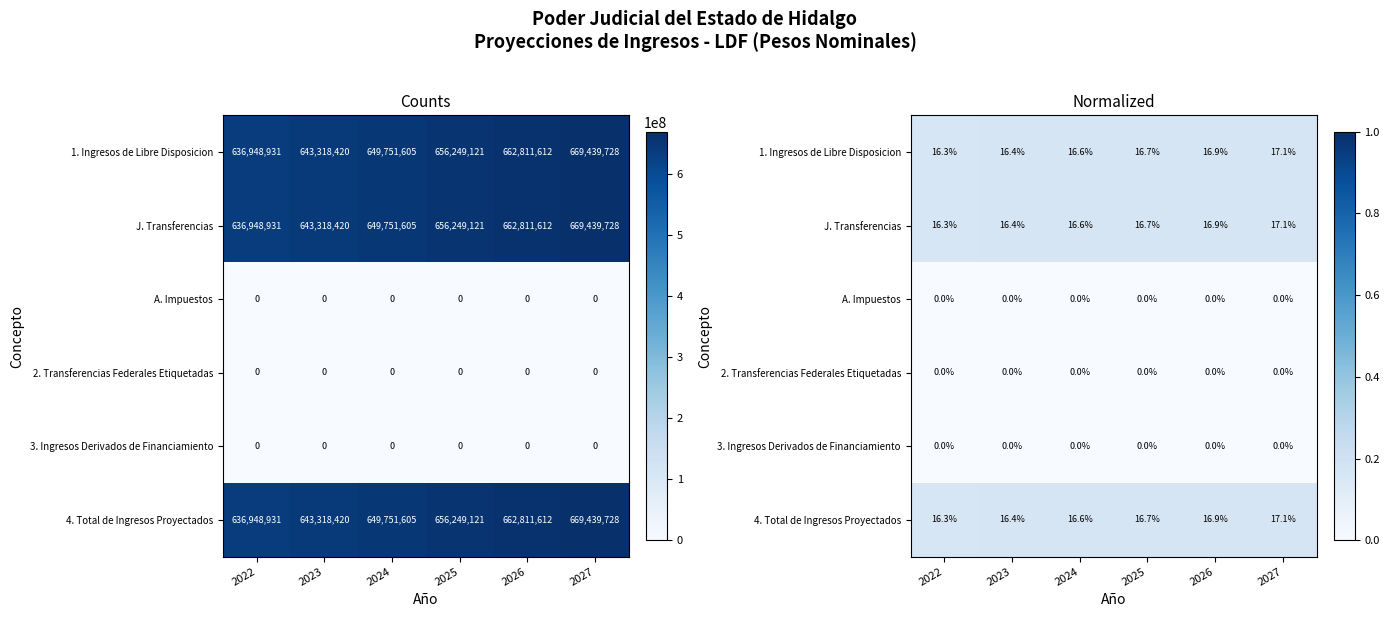

At which category is the sum across all series the highest?

2027